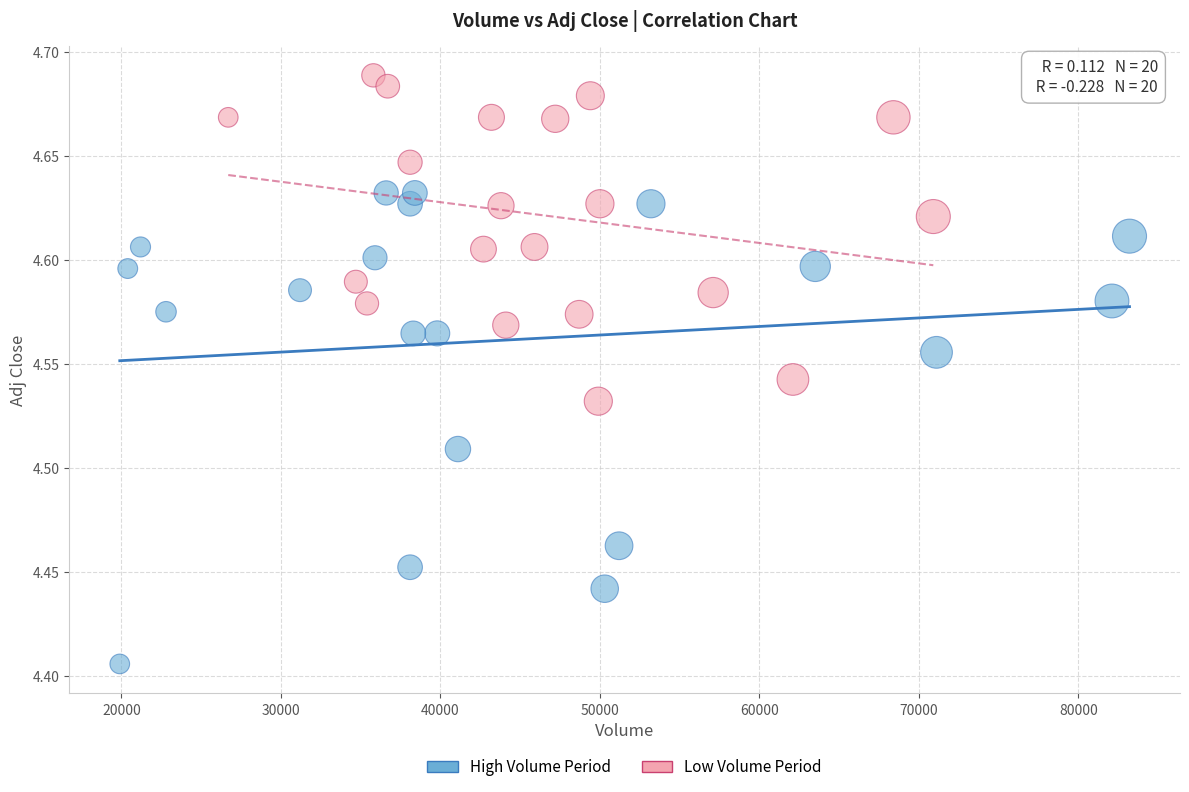

Which series contains the lowest Y value?

High Volume Period